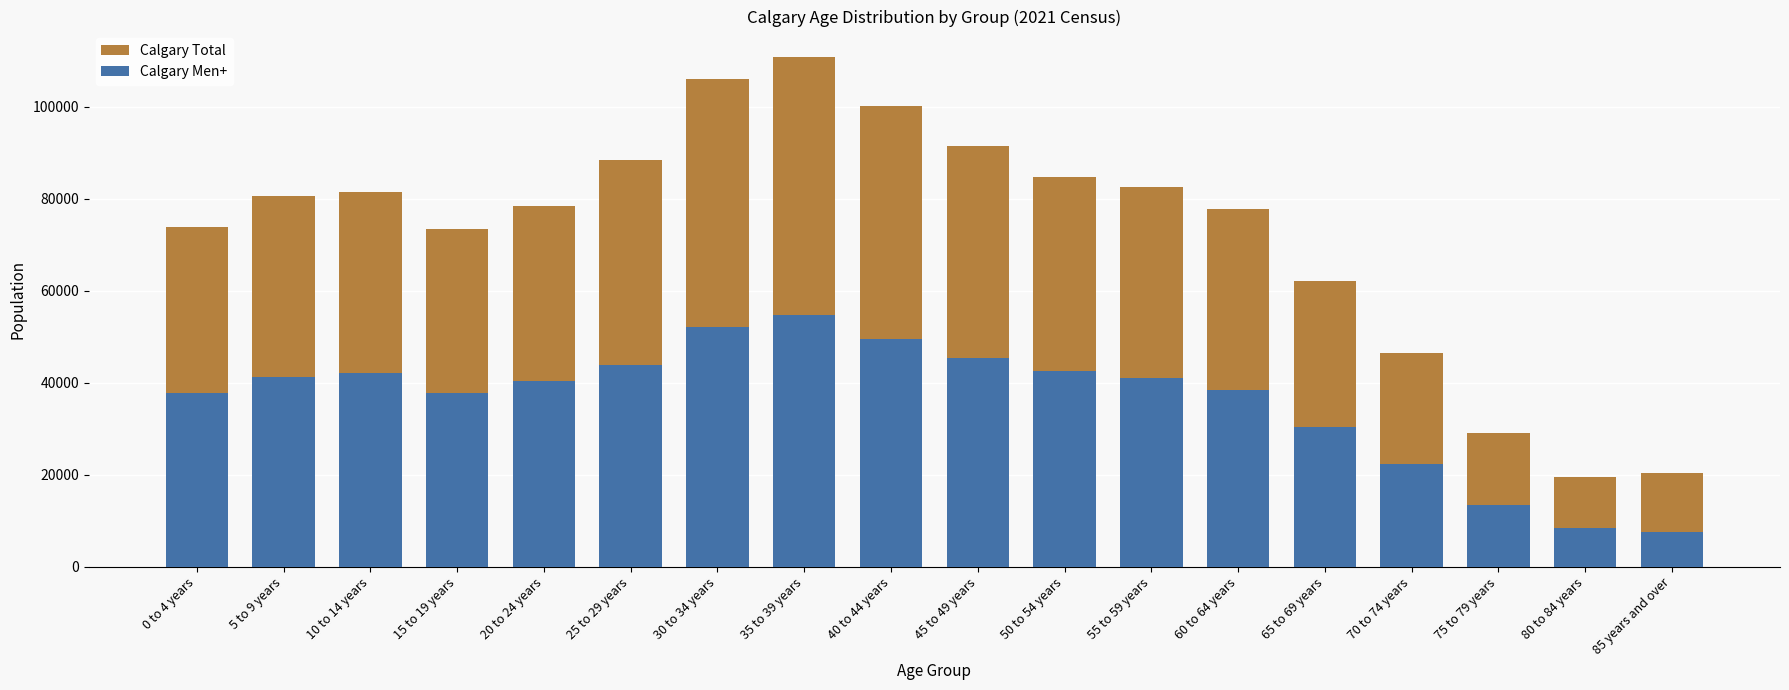

Reading left to right, what are all the values shown in this chart?

Calgary Total: 73840	80585	81425	73490	78365	88385	105960	110765	100080	91385	84725	82570	77790	62120	46495	28965	19405	20420
Calgary Men+: 37865	41225	42055	37720	40280	43930	52030	54785	49490	45430	42550	41000	38450	30410	22225	13485	8370	7540